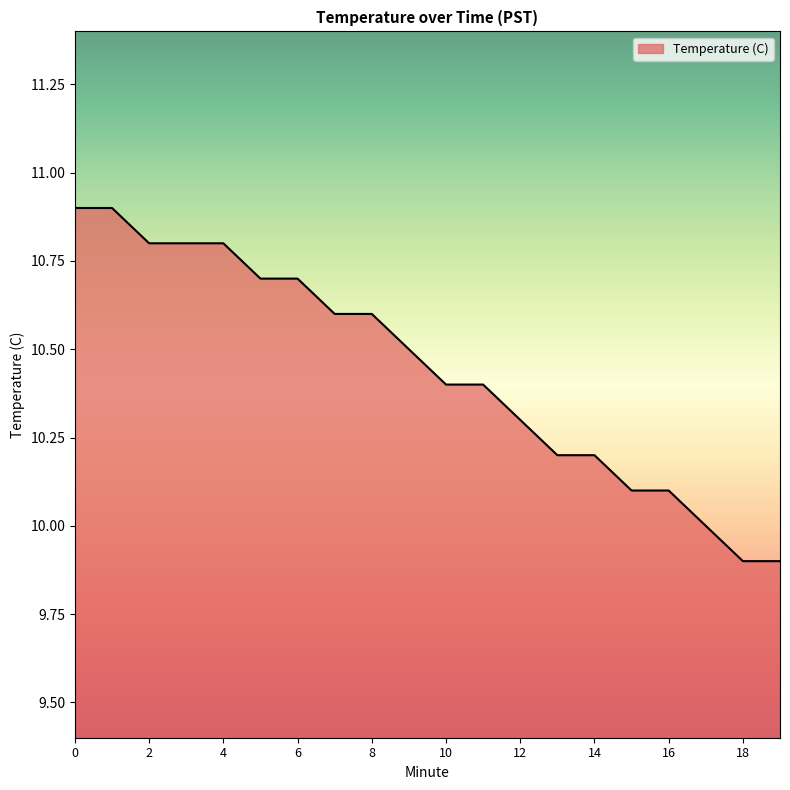

What is the minimum value shown in the chart?

9.9